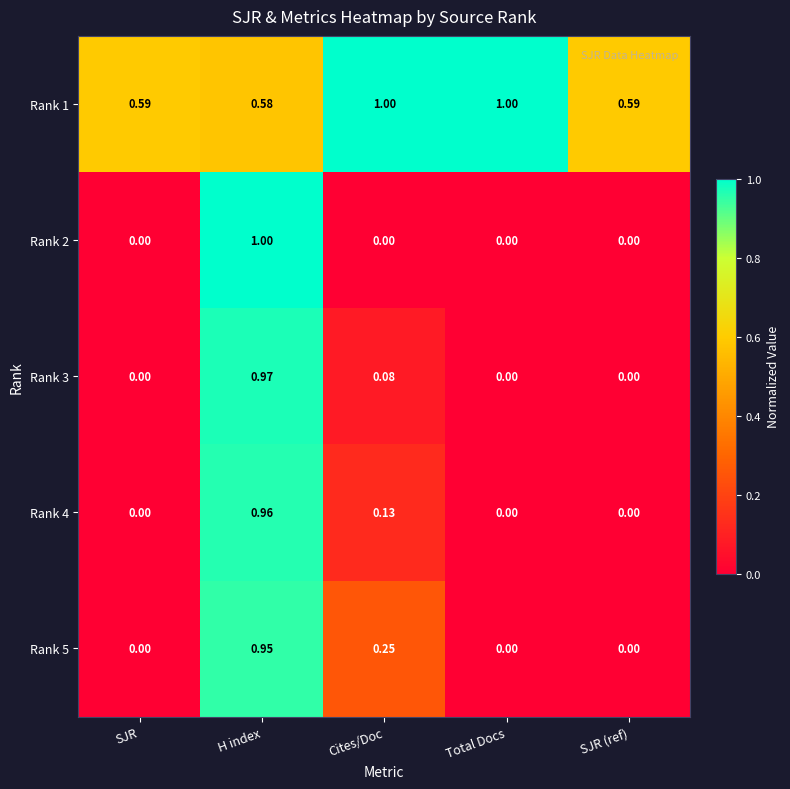

At which category is the sum across all series the highest?

H index